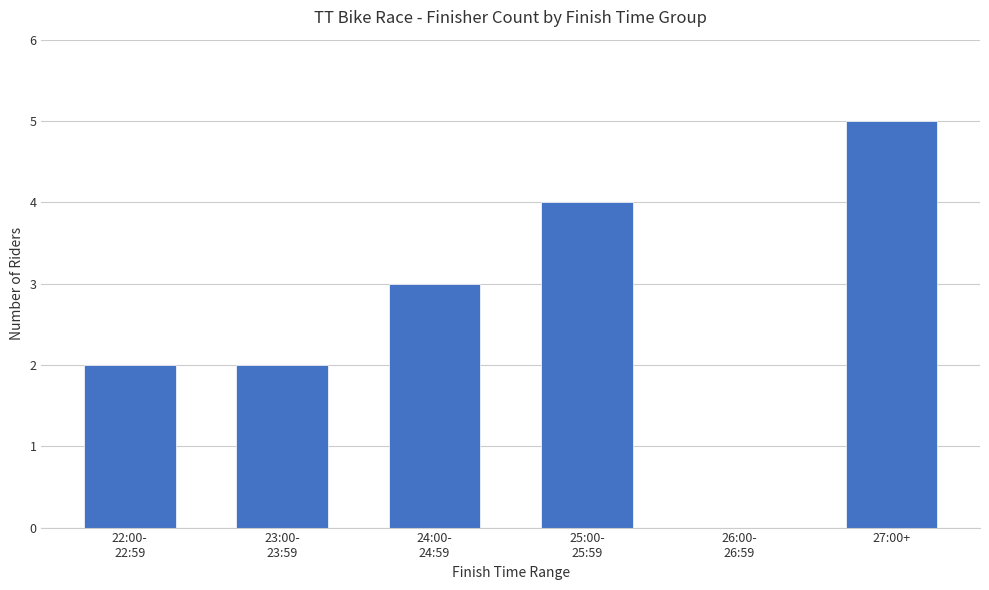

Reading right to left, transcribe all the data shown in this chart.

27:00+=5	26:00-
26:59=0	25:00-
25:59=4	24:00-
24:59=3	23:00-
23:59=2	22:00-
22:59=2